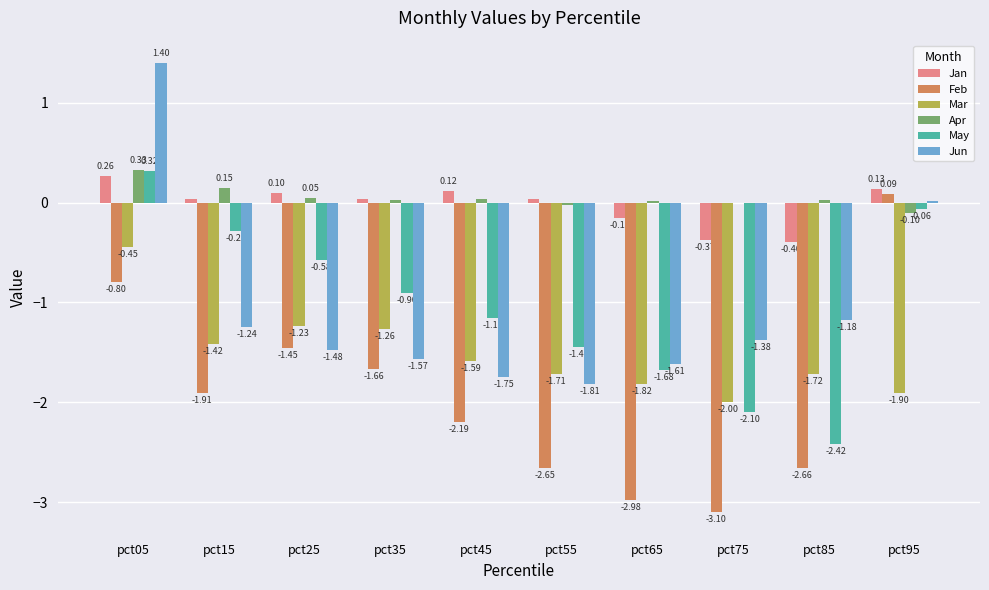

What are all the series names shown in the legend?

Jan, Feb, Mar, Apr, May, Jun